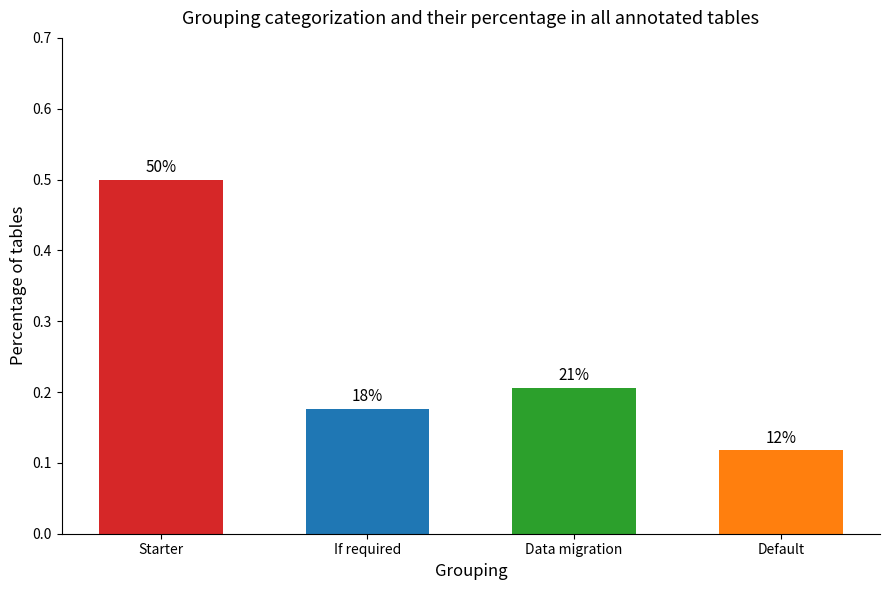

Are the bars horizontal?

No